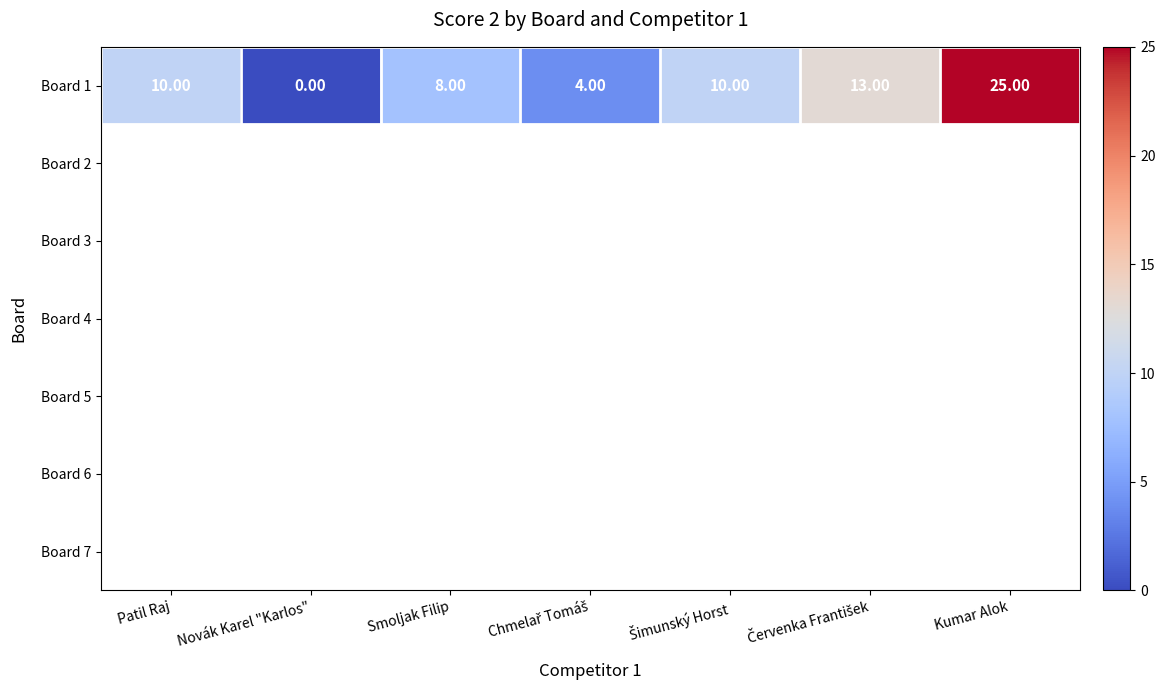

Which label corresponds to the smallest value in the chart?

Novák Karel "Karlos"